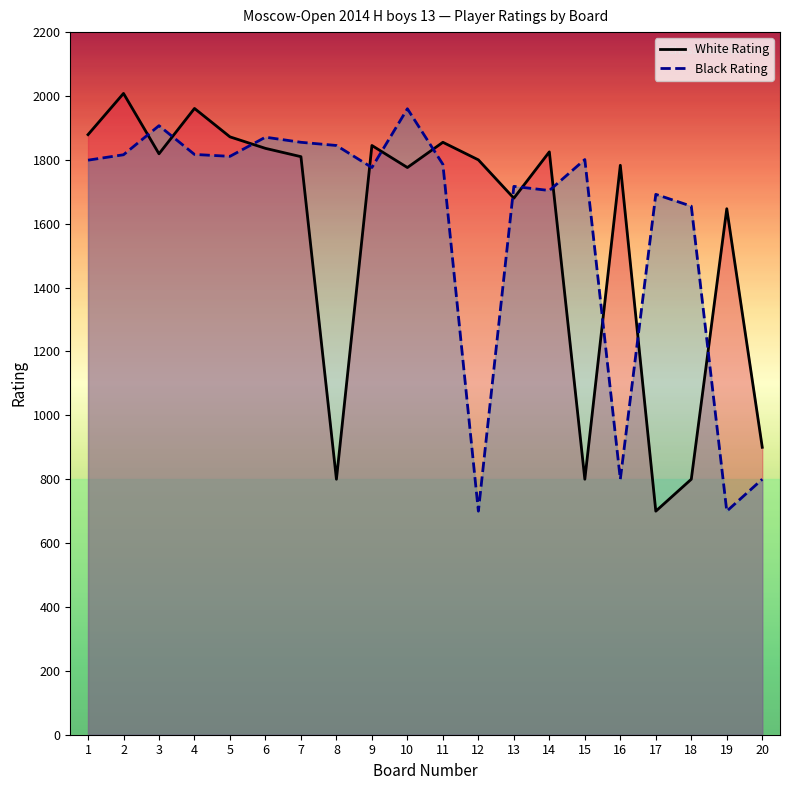

Is it true that White Rating equals 750 at 6?

False